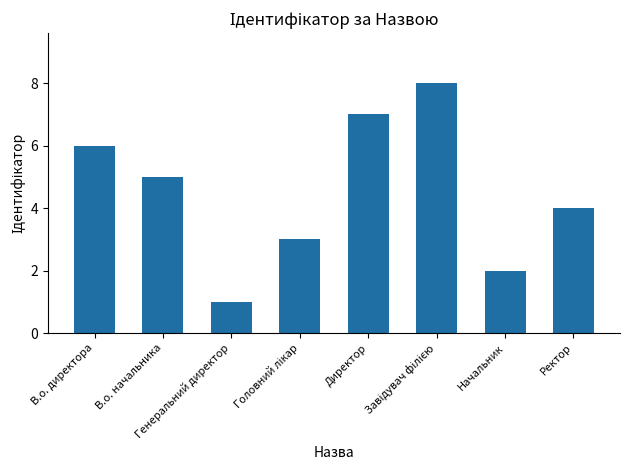

Between В.о. директора and Директор, which is larger?

Директор